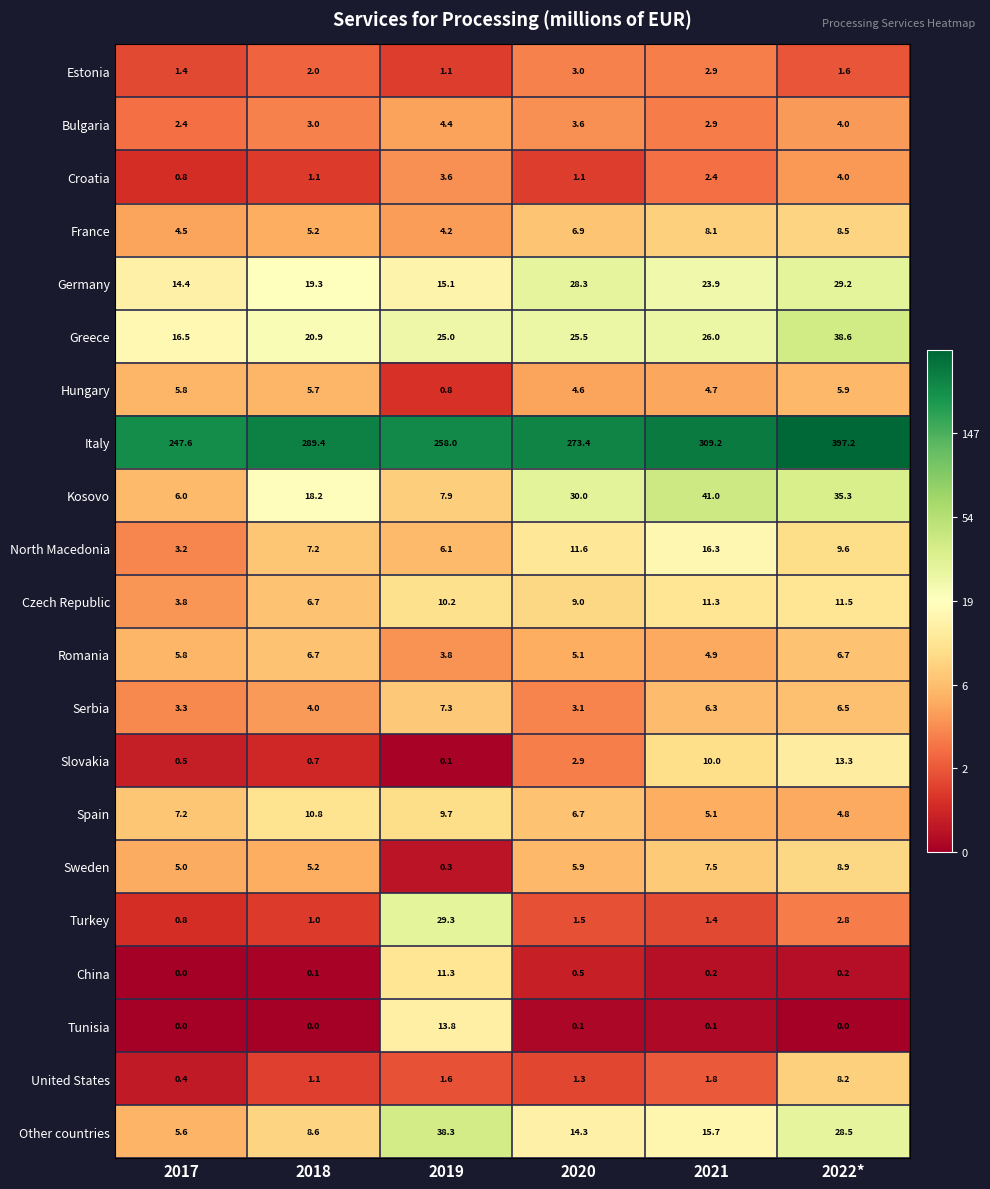

At how many categories does at least one series exceed 3?

6